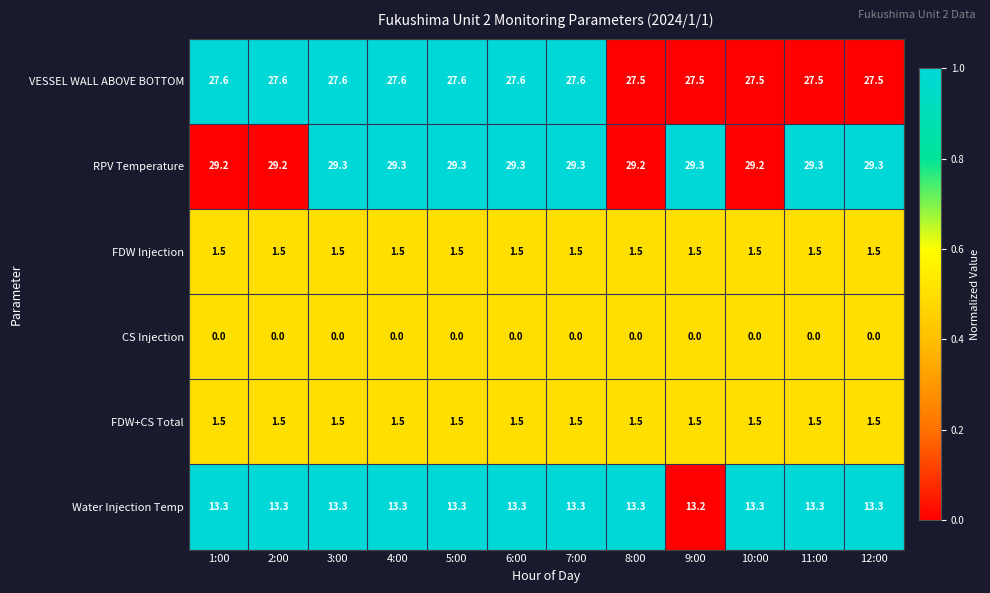

What is the difference between the highest and lowest values at 1:00?

29.2